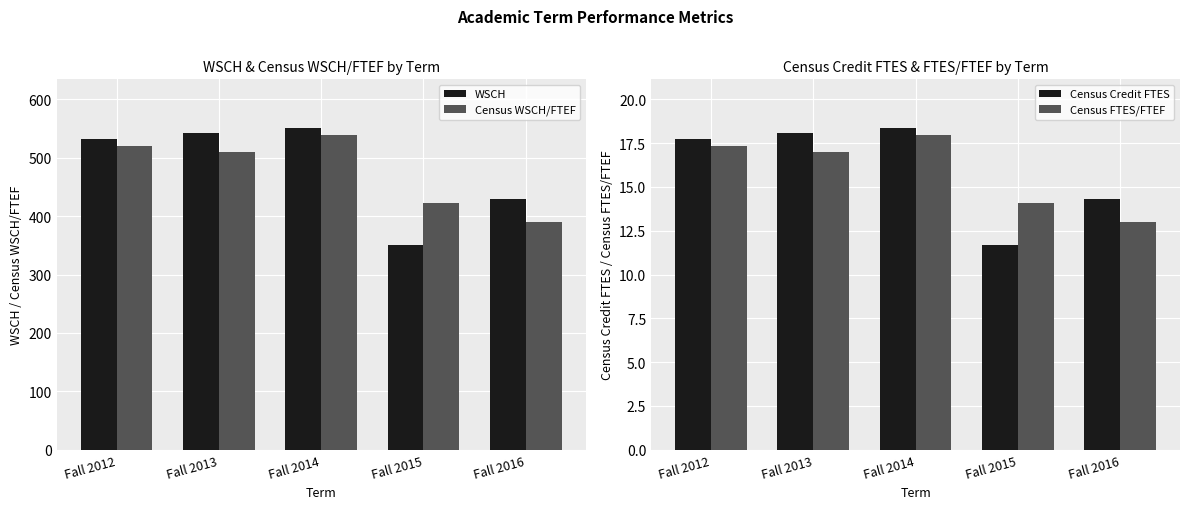

What is the difference between the maximum and second lowest values in the Census Credit FTES series?

4.1